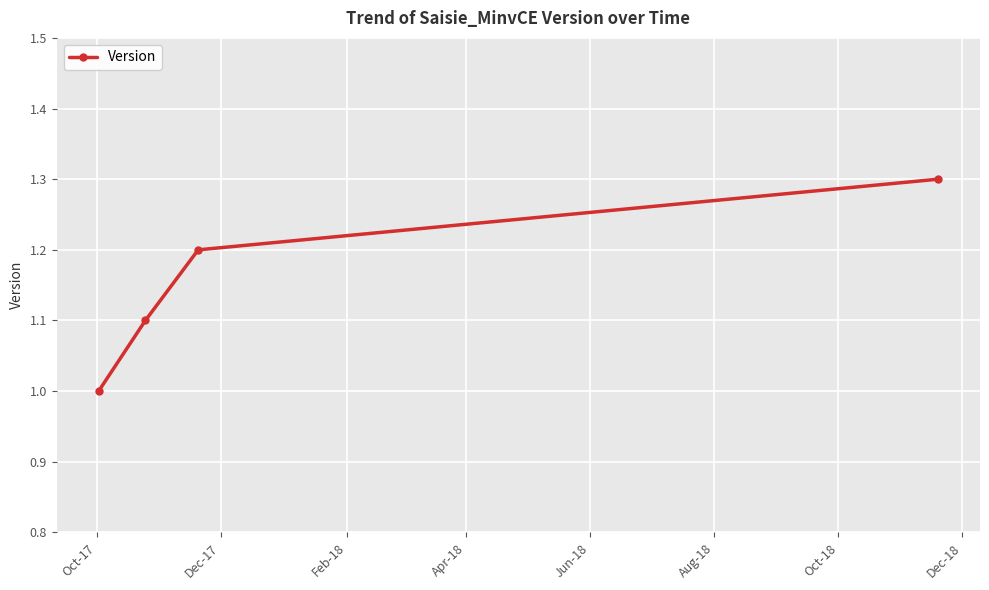

What is the value of the 1st point from the left?

1.0